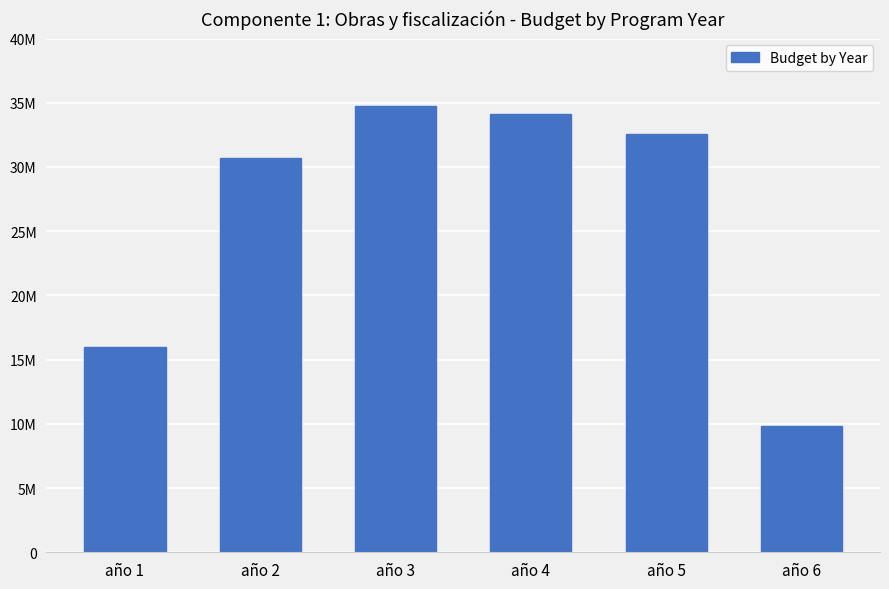

What is the smallest value displayed?

9810831.5